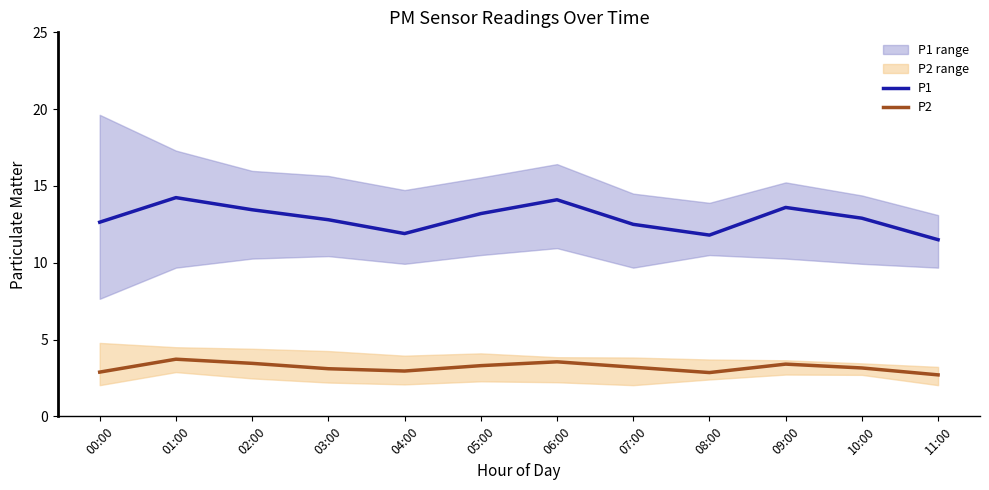

How many lines are shown in the chart?

2